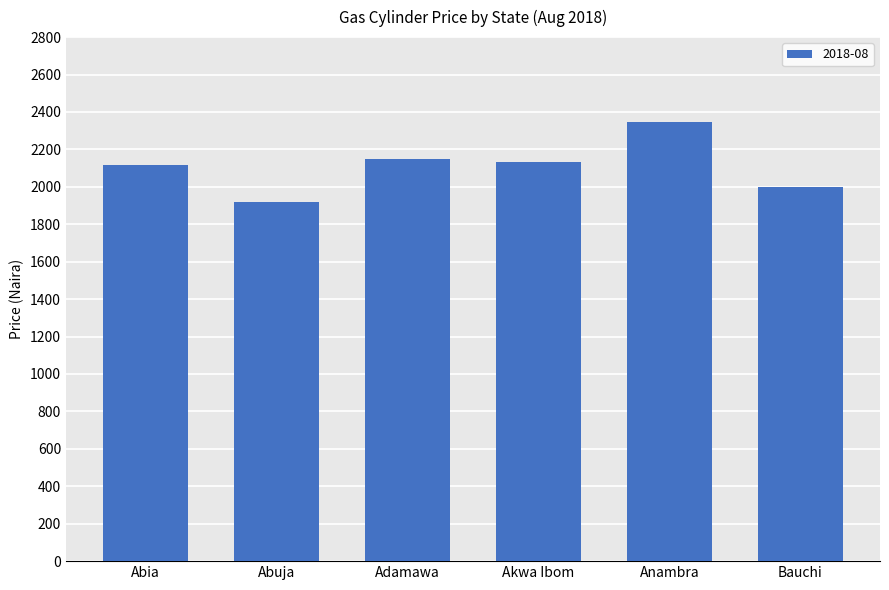

What is the change in value from Abuja to Bauchi?

+80.0